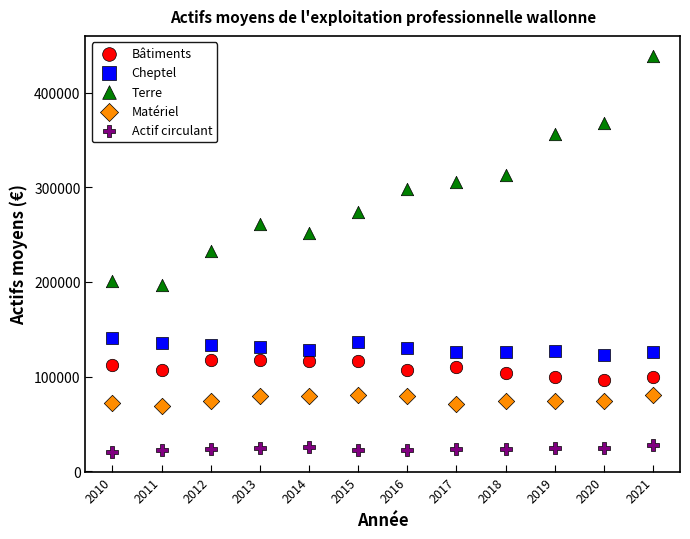

Across all data points, what is the range of Y values (max minus min)?

418393